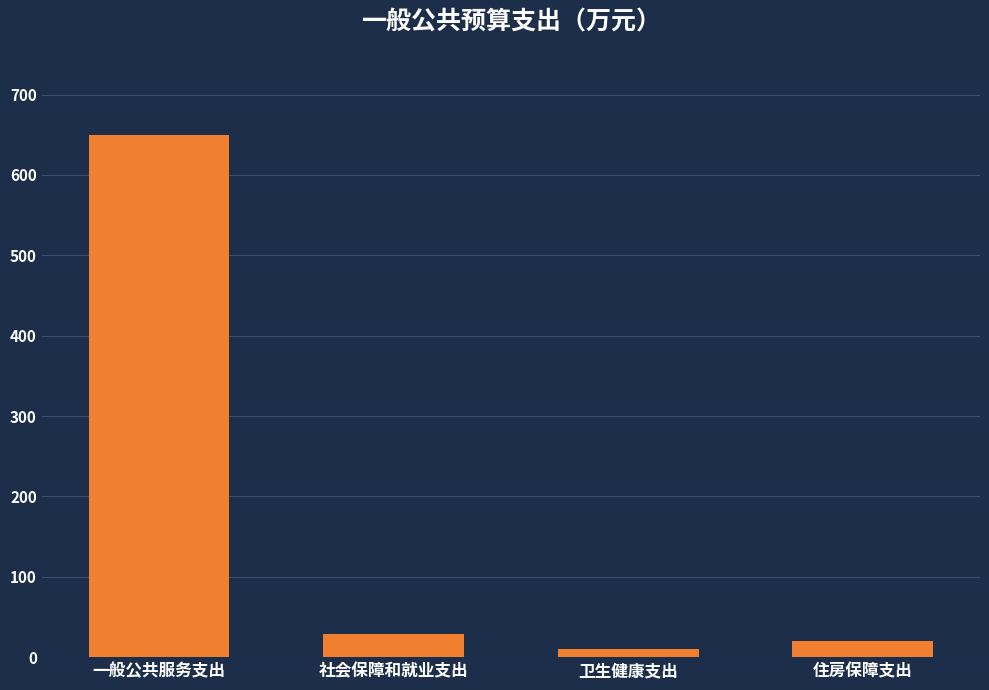

The chart shows a value of 19.9 at 住房保障支出. True or false?

True